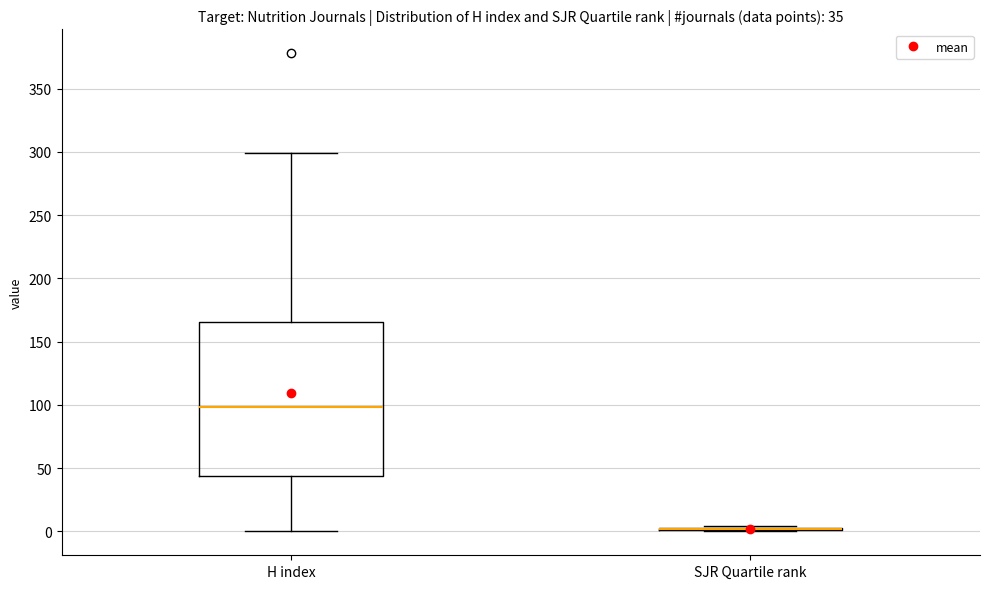

Comparing the boxes themselves (not the whiskers), which one is the tallest?

H index